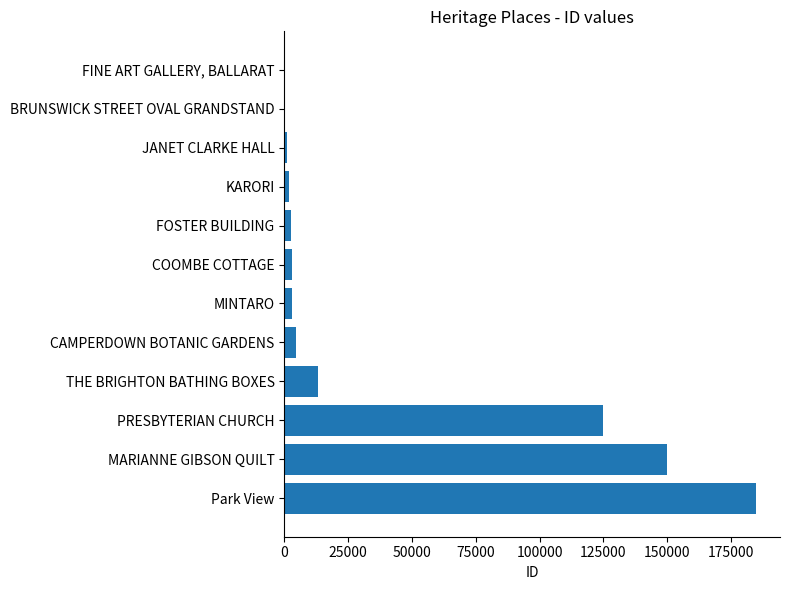

What is the average value?

40743